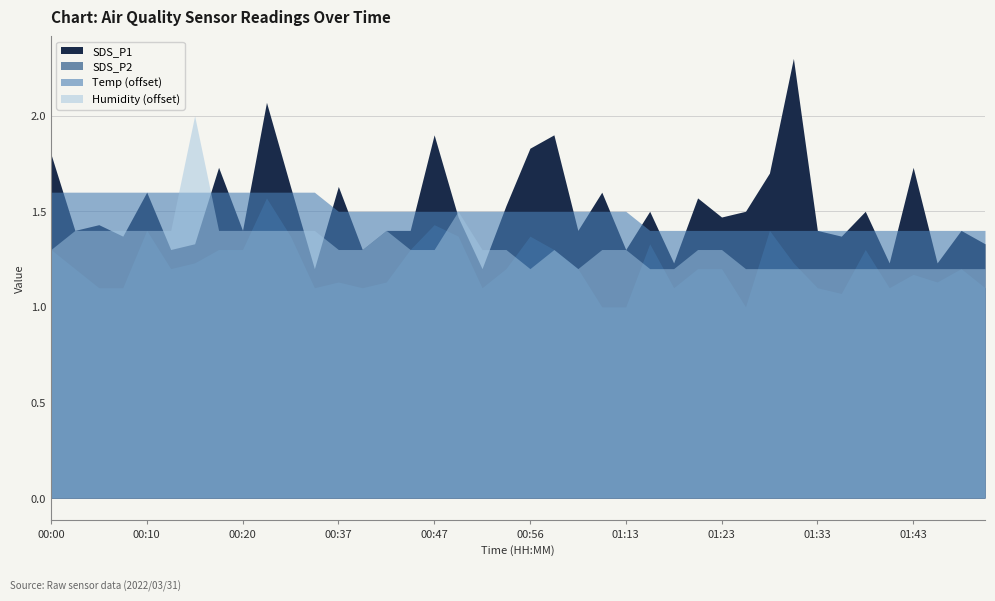

What is the difference between the maximum and second lowest values in the SDS_P1 series?

1.1